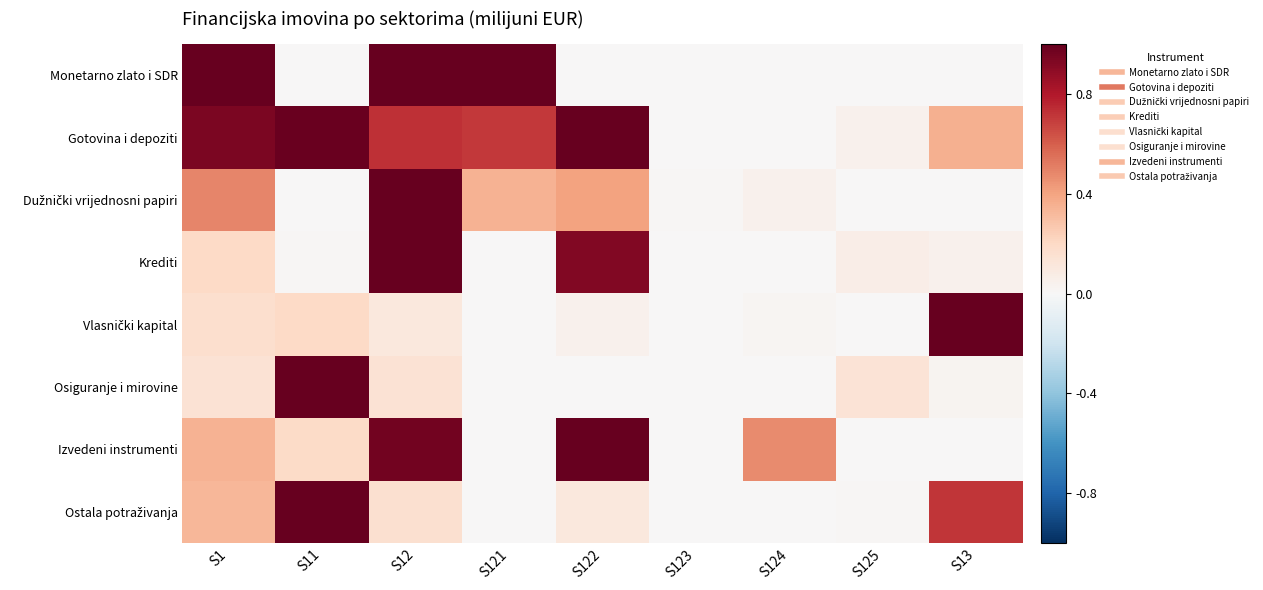

At S13, list the series in order from largest to smallest.

Vlasnički kapital, Ostala potraživanja, Gotovina i depoziti, Krediti, Osiguranje i mirovine, Dužnički vrijednosni papiri, Monetarno zlato i SDR, Izvedeni instrumenti